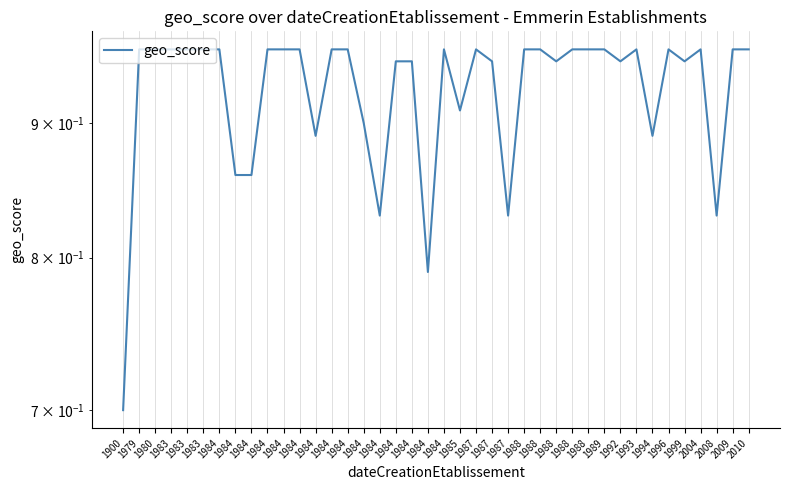

What is the minimum value shown in the chart?

0.7